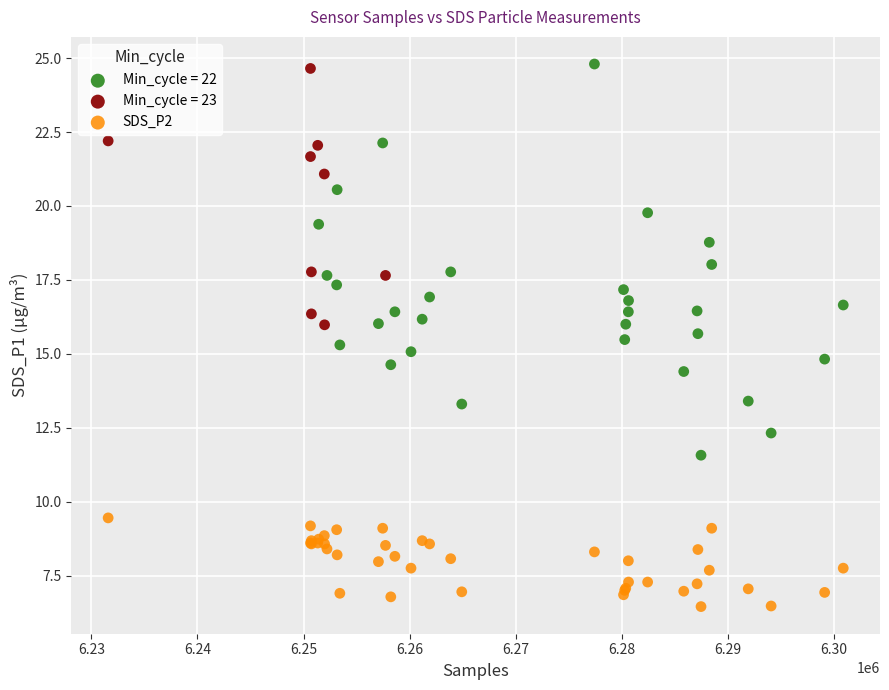

Which series contains the lowest Y value?

SDS_P2